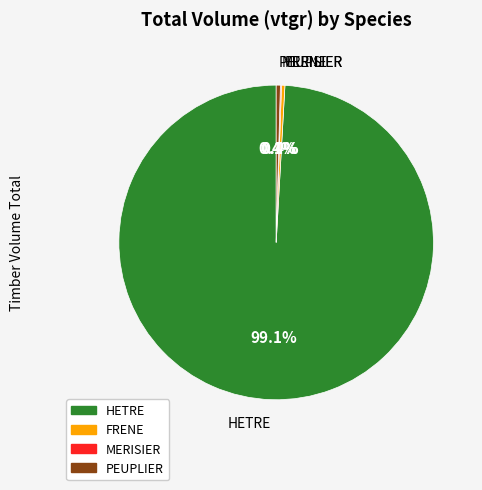

How much of the chart is everything except PEUPLIER?

99.6%